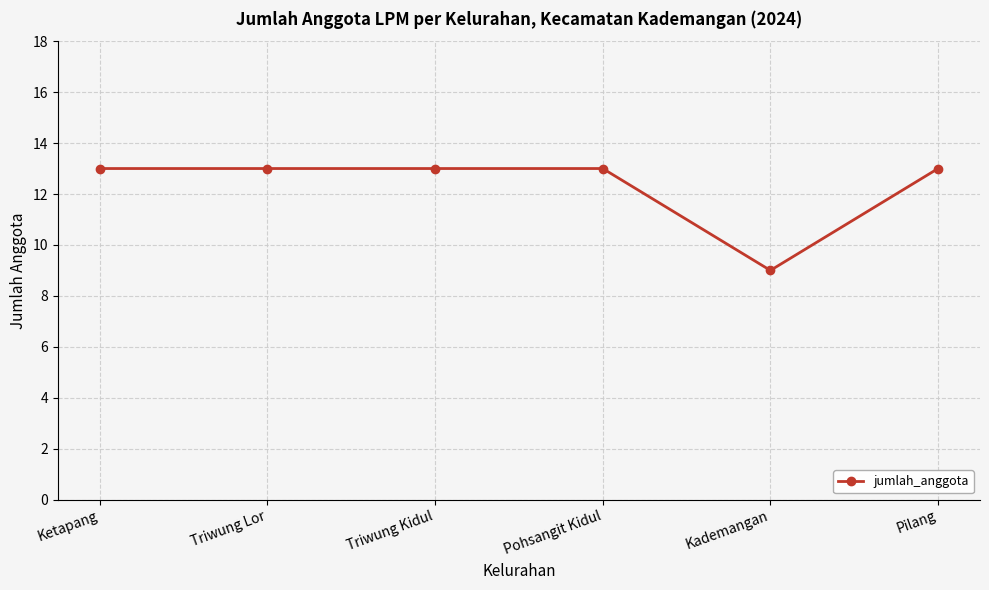

What is the sum of the values at Triwung Lor and Kademangan?

22